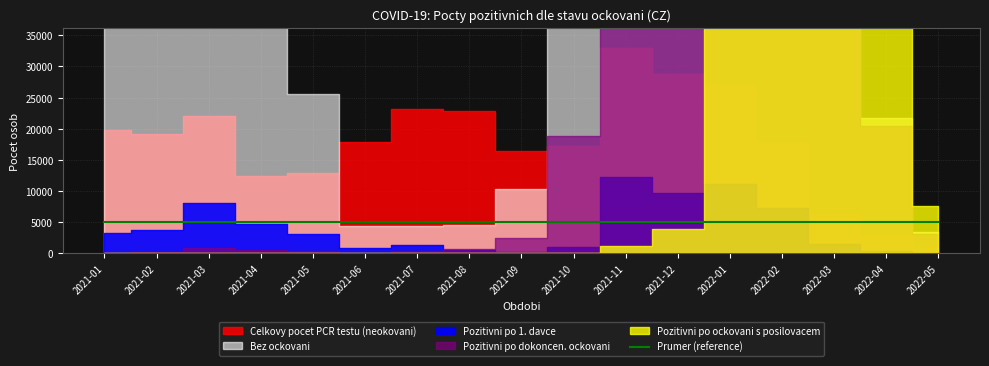

Is the value of Pozitivni po ockovani s posilovacem at 2021-05 greater than the value of Bez ockovani at 2021-03?

No